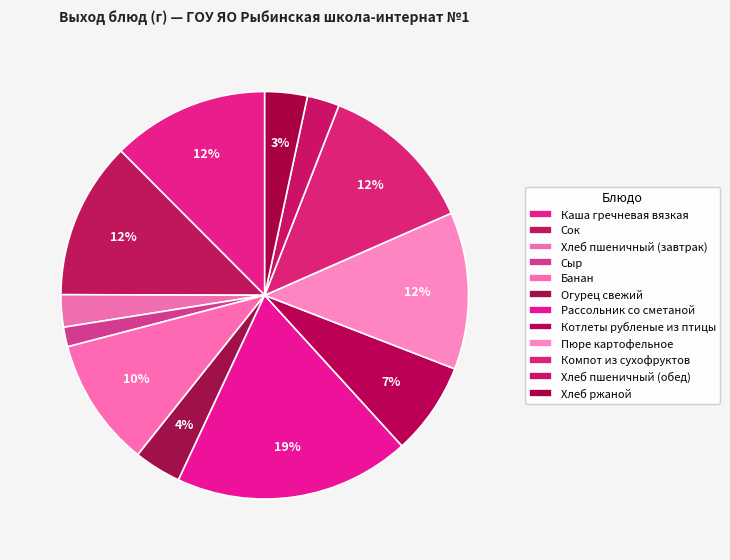

How many slices are in this pie chart?

12